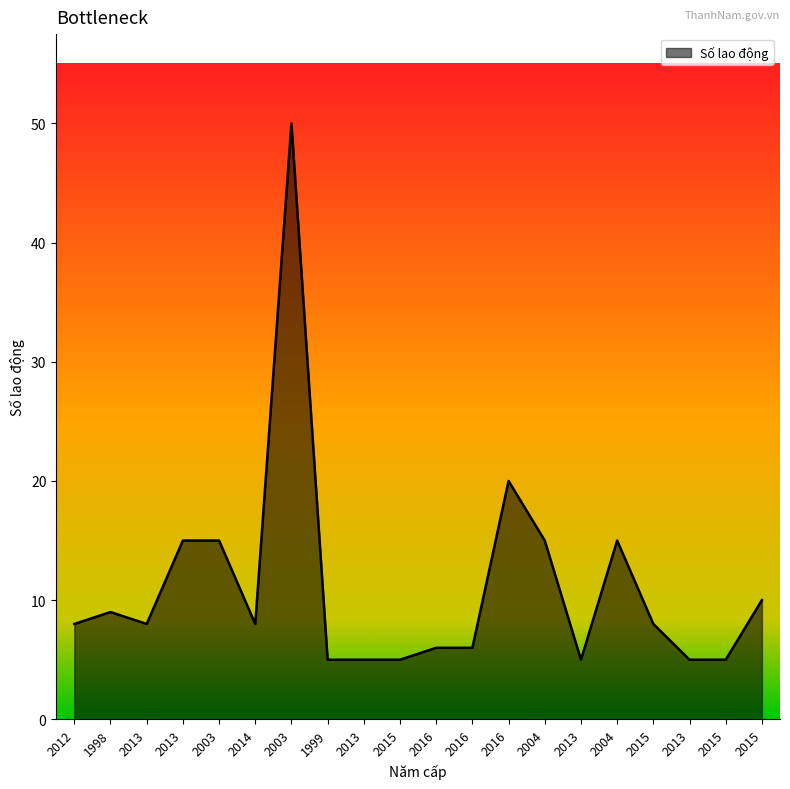

The chart shows a value of 20 at 2004. True or false?

False